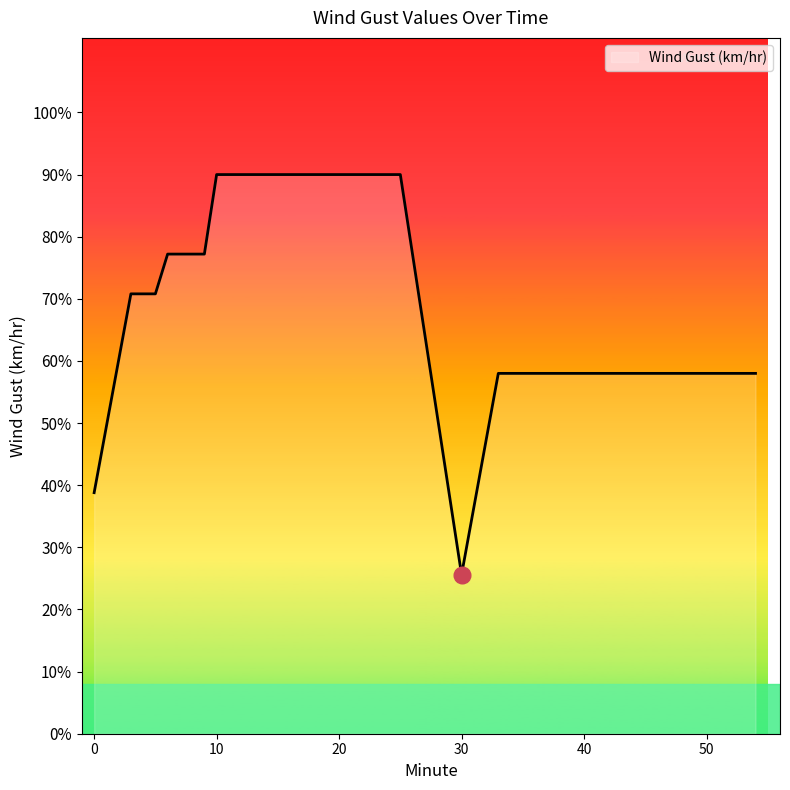

Which category has the highest value across all series?

10